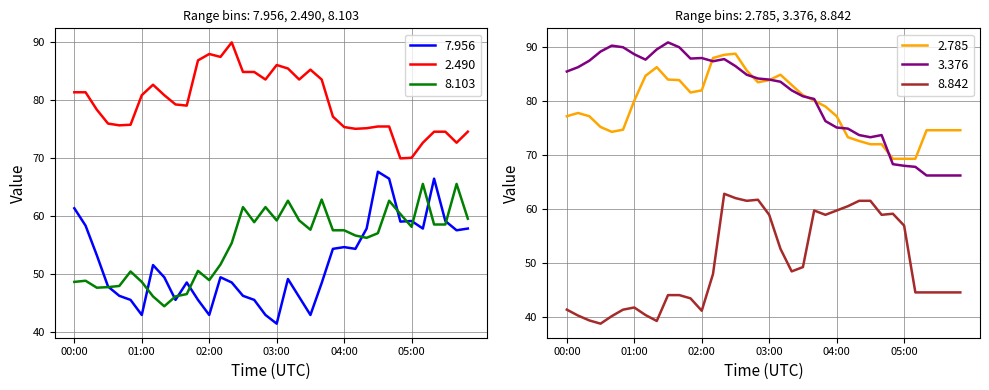

Where is the first local maximum for   8.103?

00:10